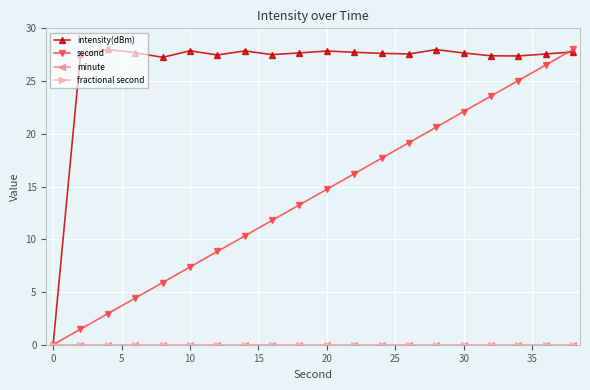

What is the value of the intensity(dBm) point at the 20th from the left?

27.8